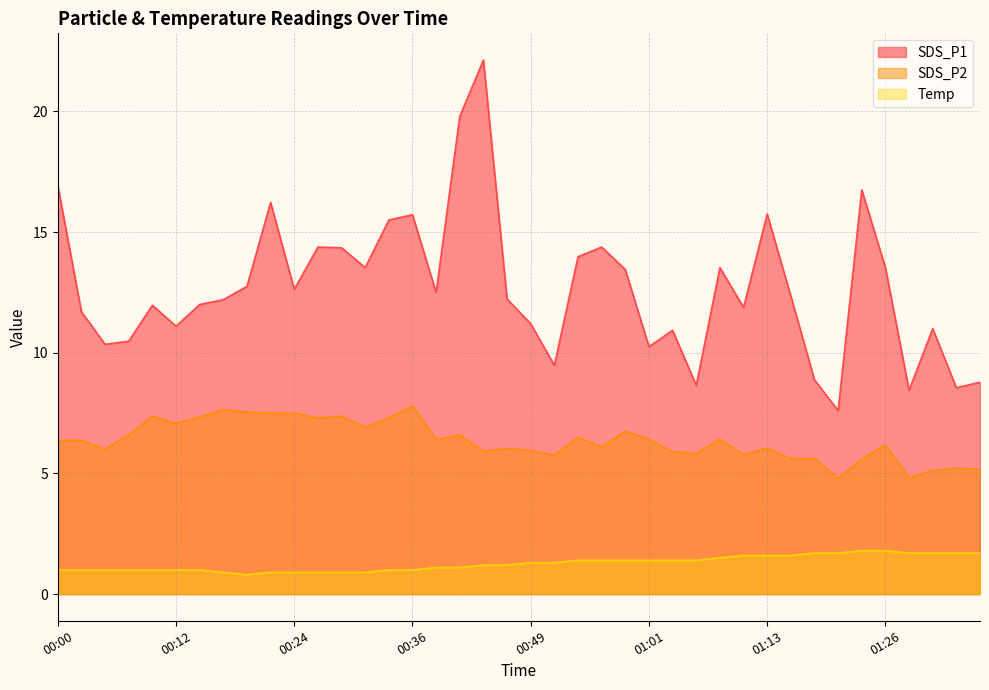

At which label does SDS_P2 first exceed 6?

00:00